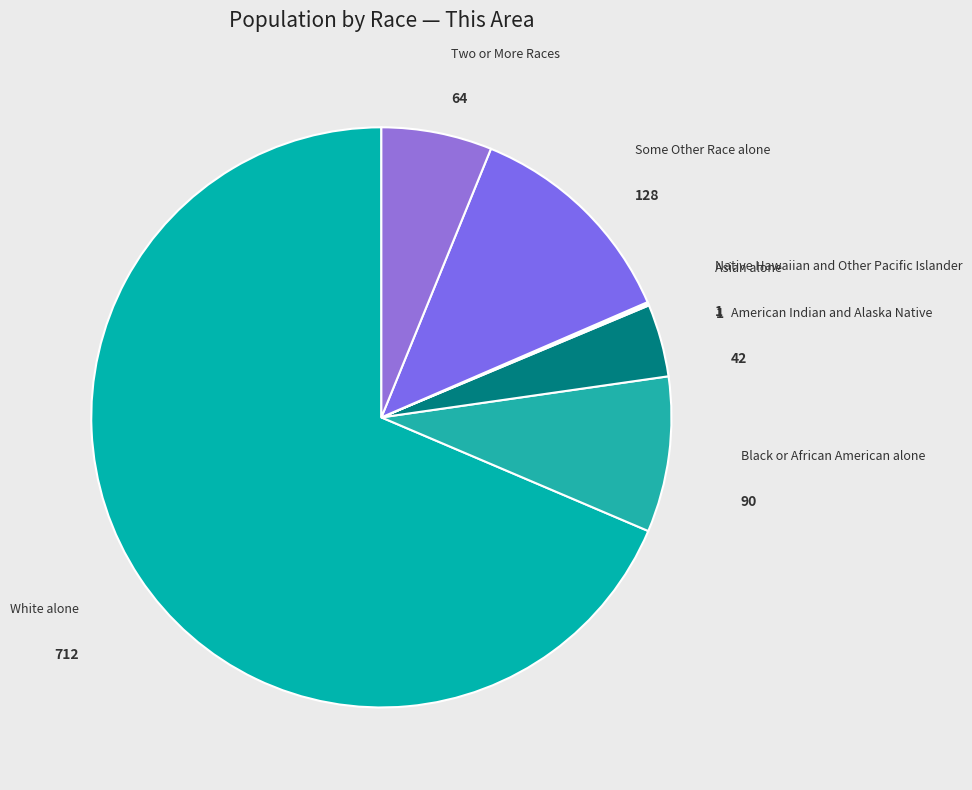

Which has a higher value, White alone or Some Other Race alone?

White alone